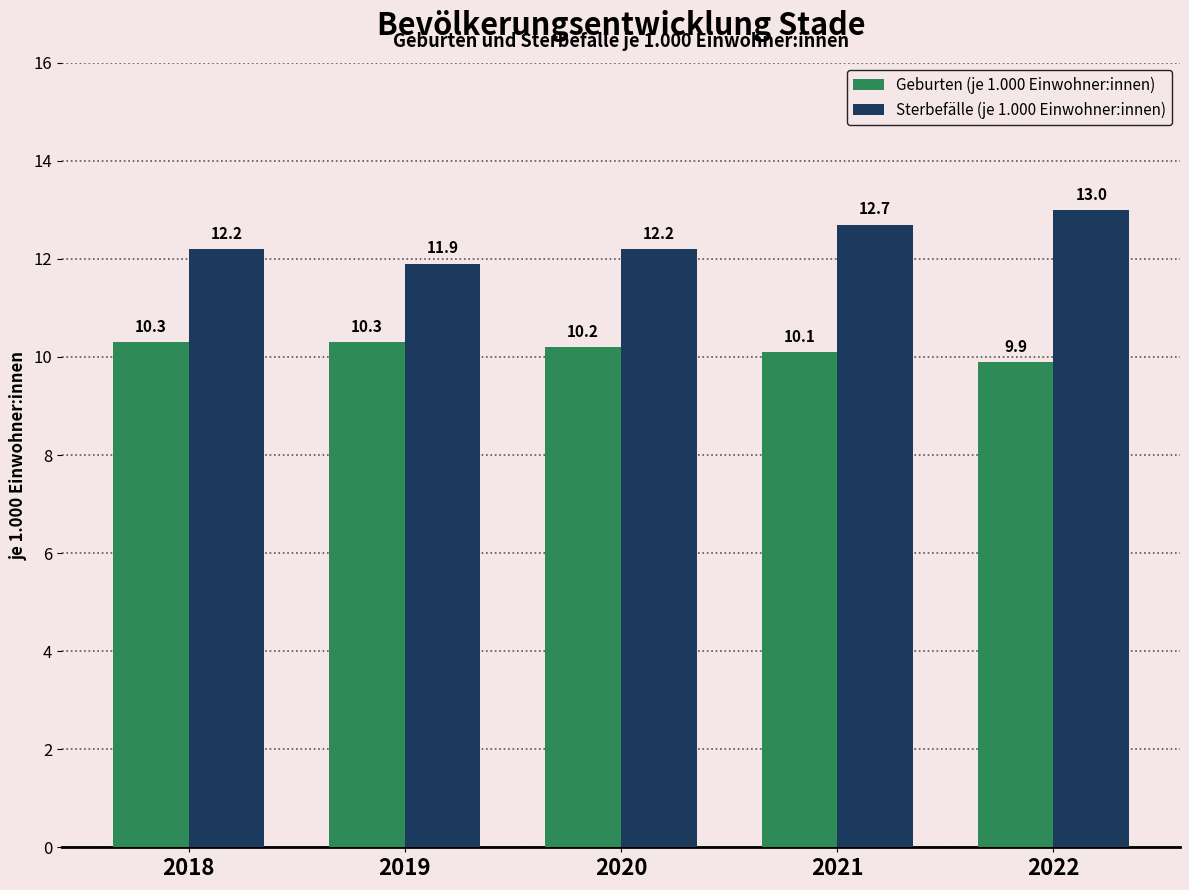

How many bars are there in each group?

2